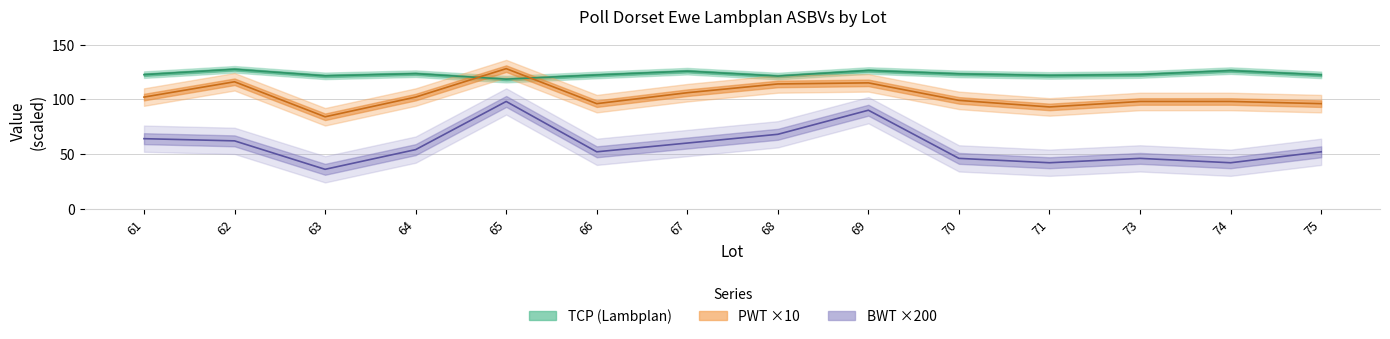

What is the minimum value shown in the chart?

36.0